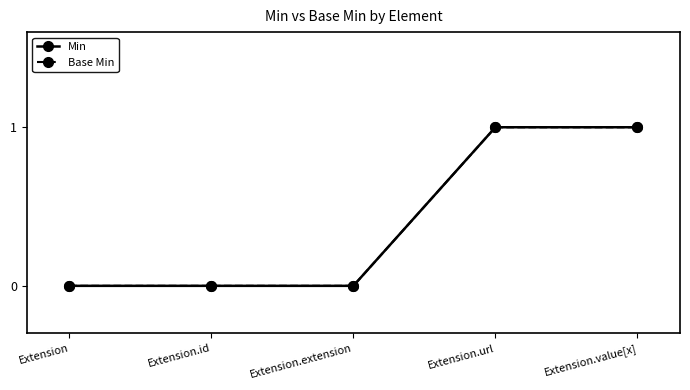

Is this an area chart (filled region under the line)?

No